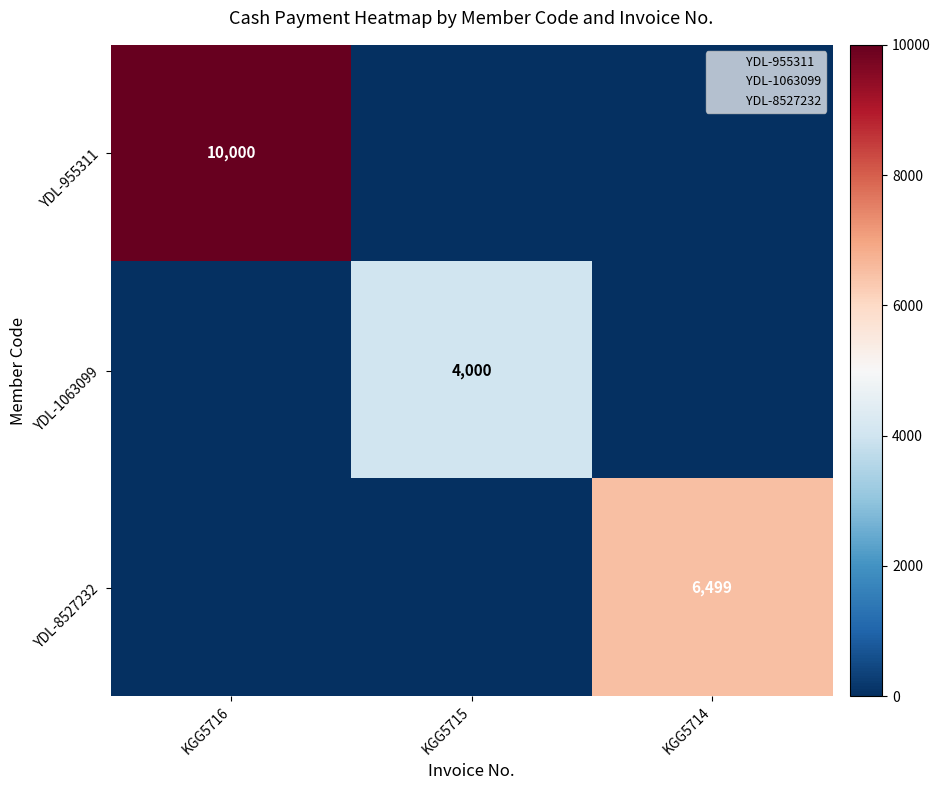

At which label does YDL-1063099 reach its peak?

KGG5715